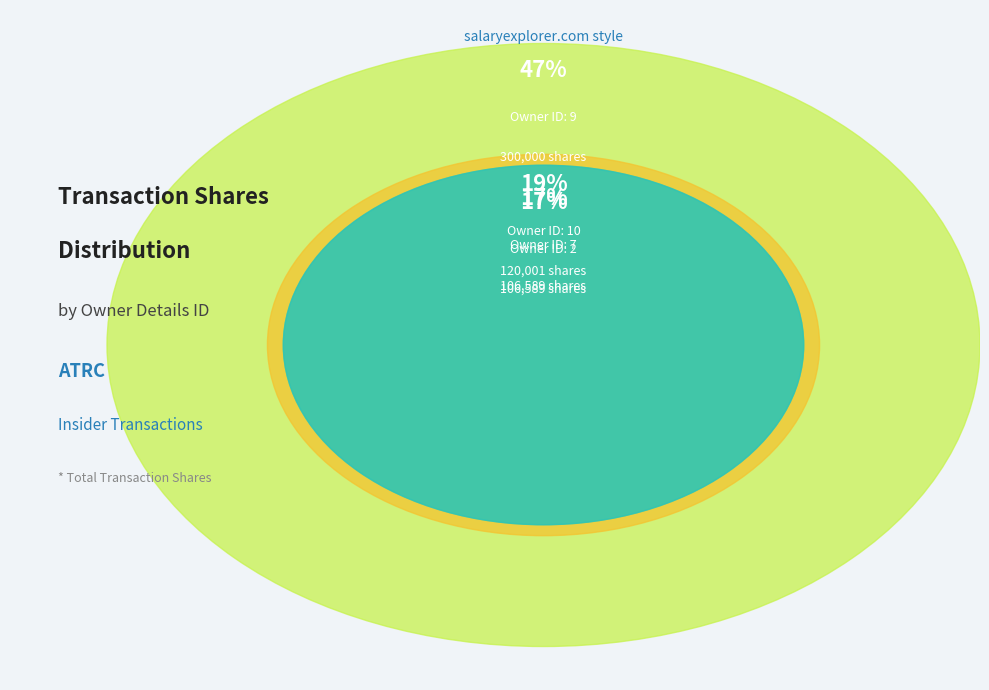

What is the ratio of the value at 7 to the value at 8?

2.8